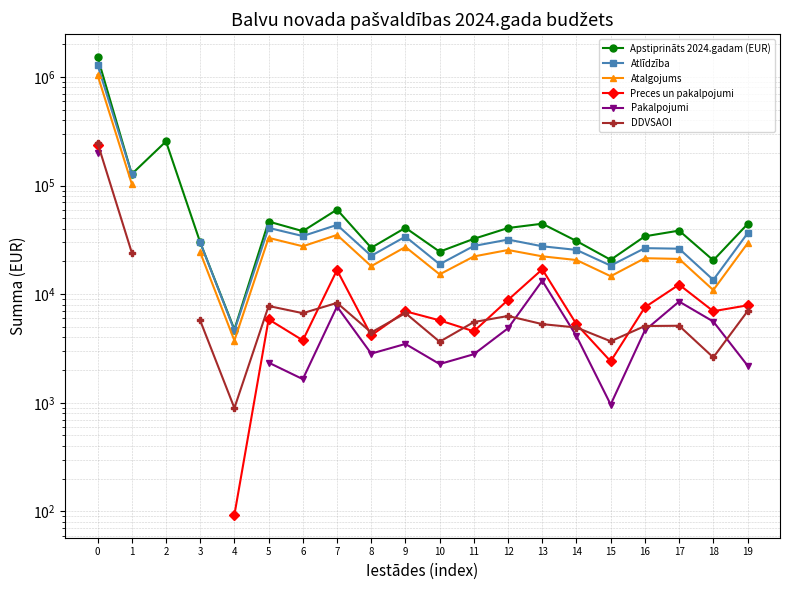

What are all the series names shown in the legend?

Apstiprināts 2024.gadam (EUR), Atlīdzība, Atalgojums, Preces un pakalpojumi, Pakalpojumi, DDVSAOI